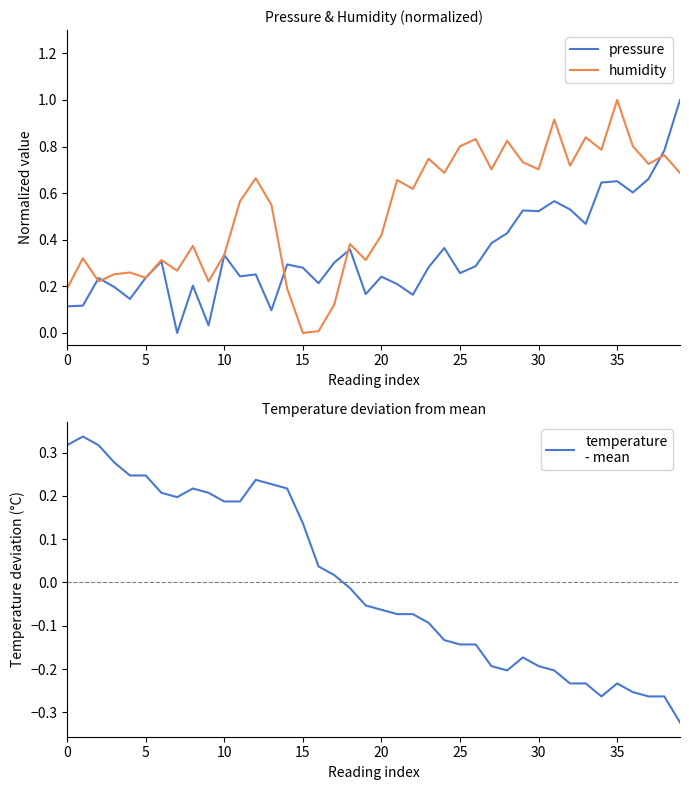

Which series has the largest range (max minus min)?

pressure